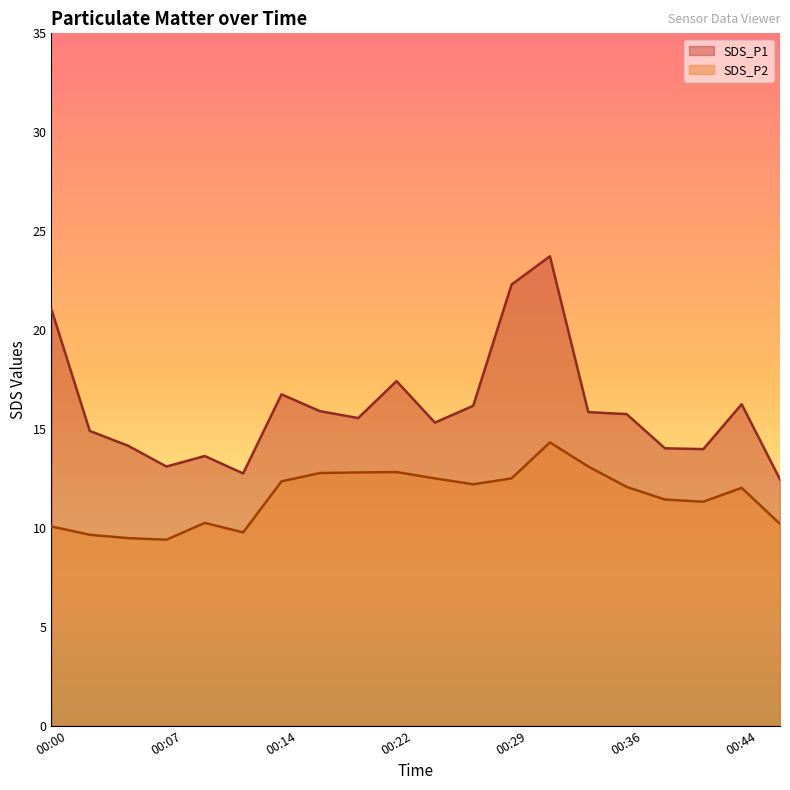

Between 00:36 and 00:46, which series saw the biggest shift?

SDS_P1